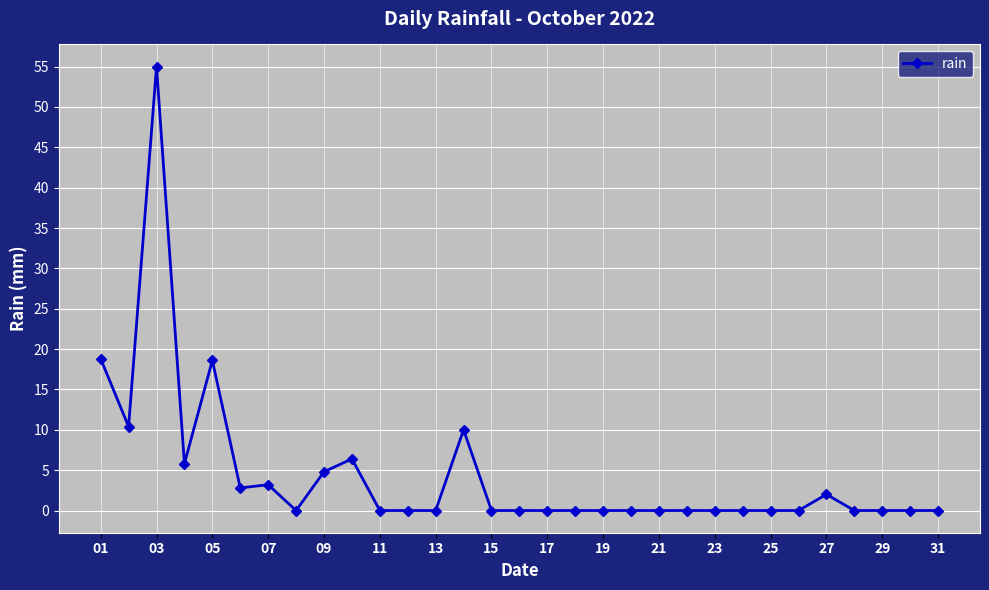

What is the difference between the second highest and second lowest values?

18.8